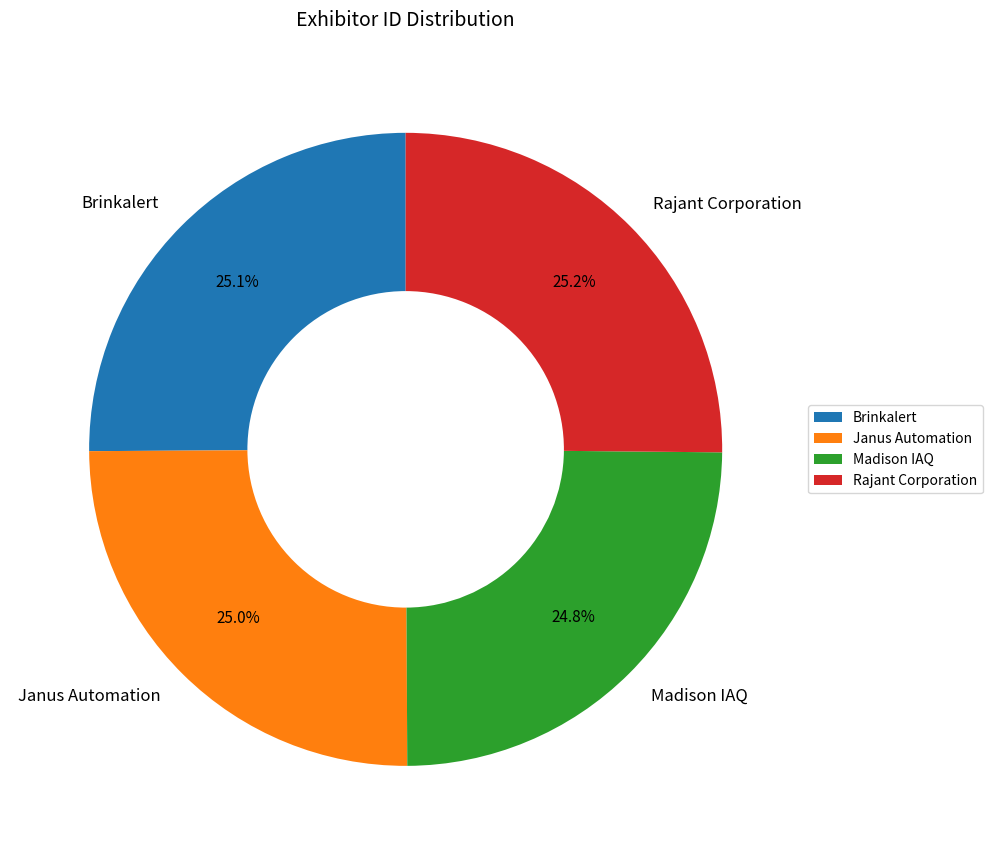

Is there a majority slice in this chart?

No